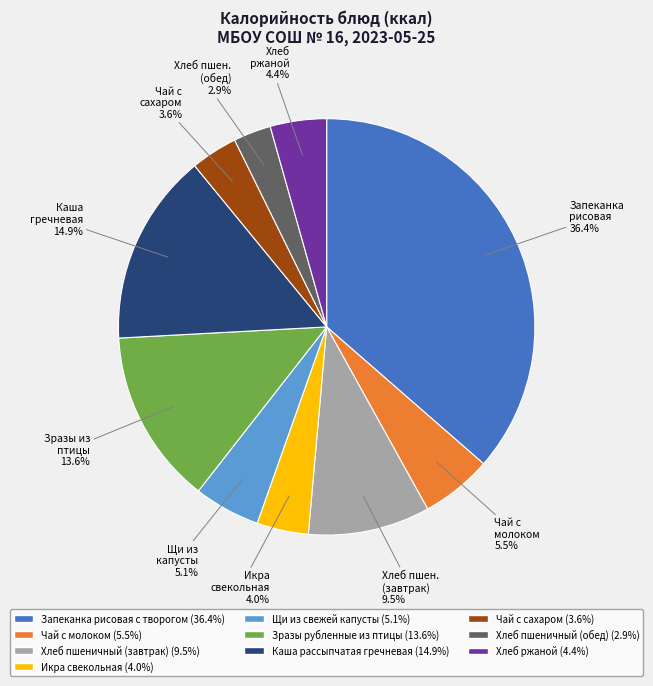

Does any single category account for the majority?

No